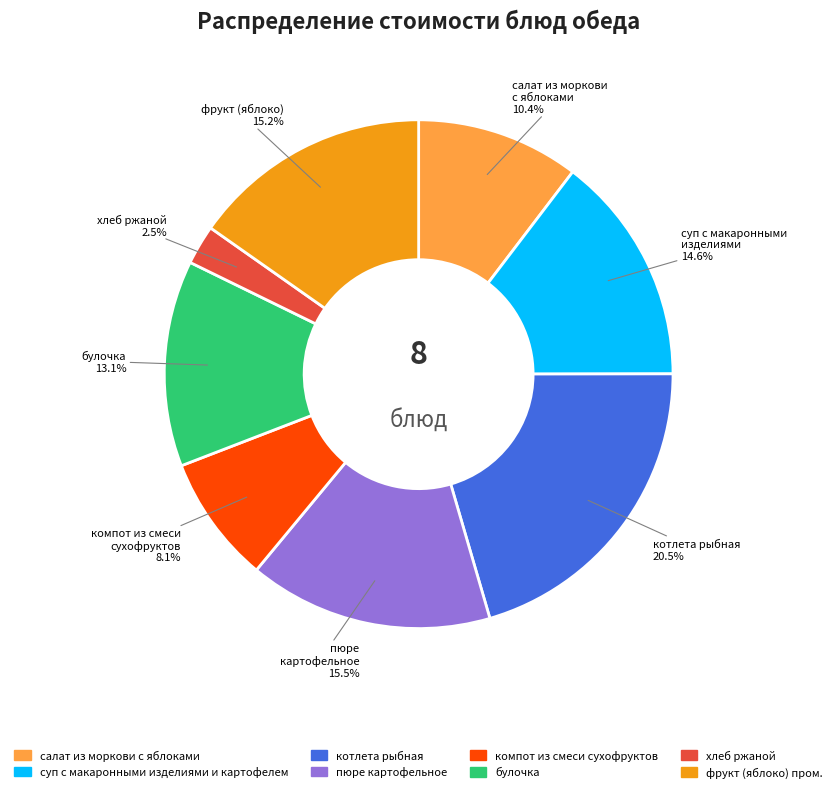

To the nearest percent, what is the difference between the суп с макаронными изделиями и картофелем and хлеб ржаной slice percentages?

12%